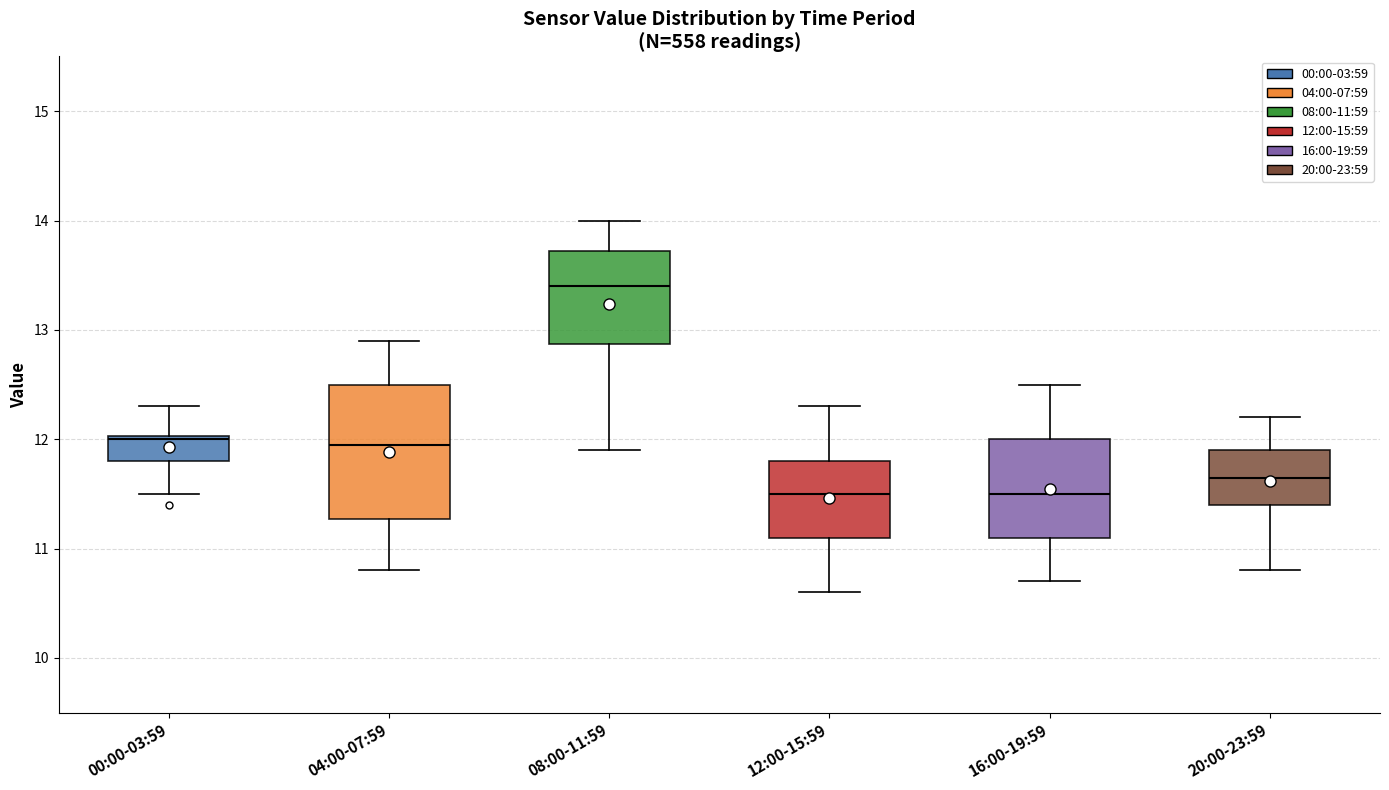

Reading left to right, read every box against the y-axis: the position of its median line, the range the box covers, and the ends of its whiskers. The values are not printed on the chart, so give them approximately, as read against the axis.

00:00-03:59: median 12.0, box 11.8 to 12.0, whiskers 11.5 to 12.3
04:00-07:59: median 12.0, box 11.3 to 12.5, whiskers 10.8 to 12.9
08:00-11:59: median 13.4, box 12.9 to 13.7, whiskers 11.9 to 14.0
12:00-15:59: median 11.5, box 11.1 to 11.8, whiskers 10.6 to 12.3
16:00-19:59: median 11.5, box 11.1 to 12.0, whiskers 10.7 to 12.5
20:00-23:59: median 11.7, box 11.4 to 11.9, whiskers 10.8 to 12.2